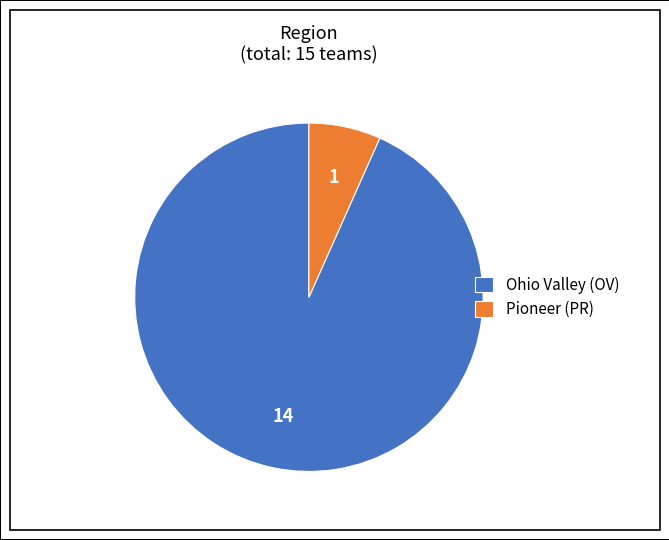

The Pioneer (PR) slice represents 7% of the pie. True or false?

True